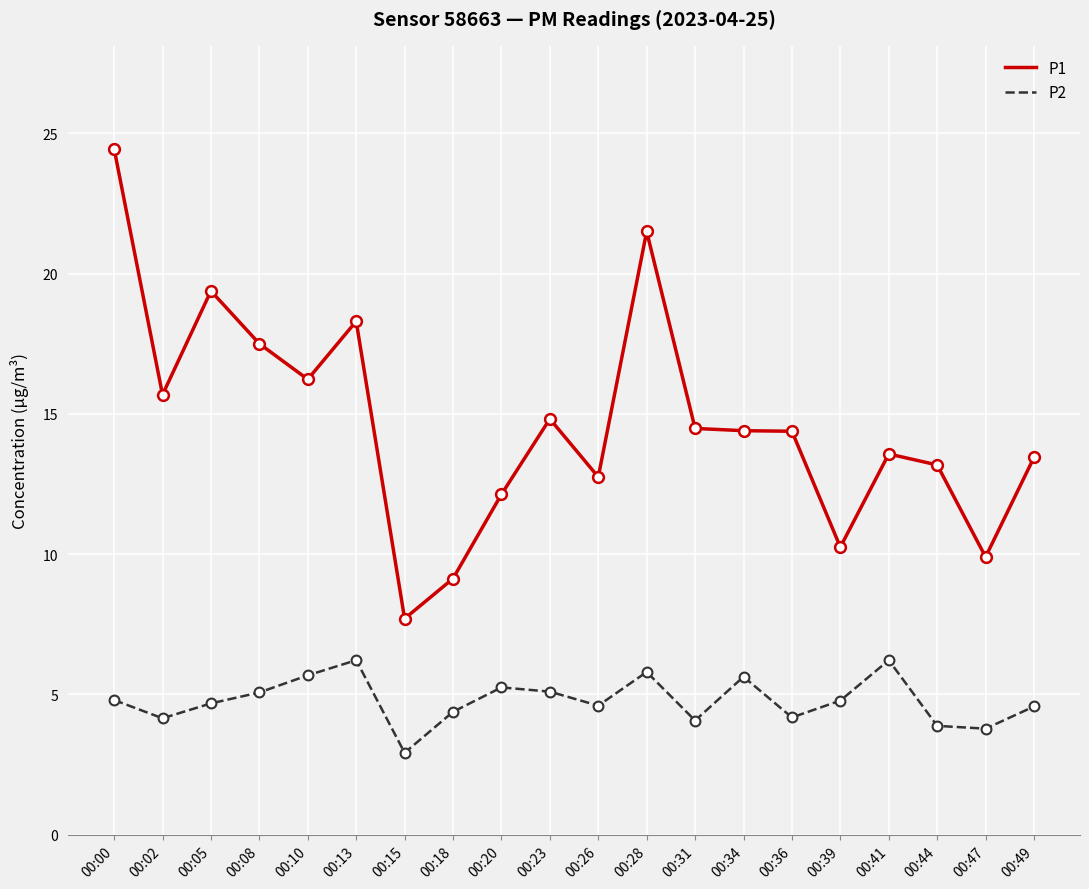

What is the total value across all series at 00:05?

24.1